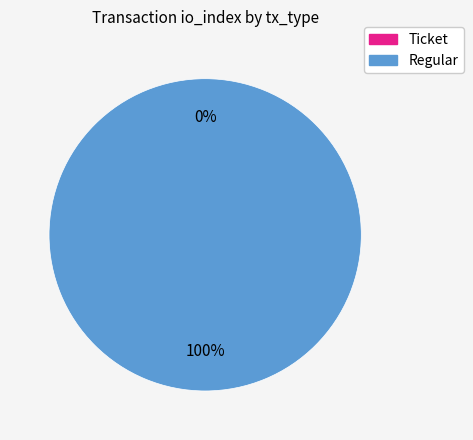

Which category has the biggest portion of the pie?

Regular